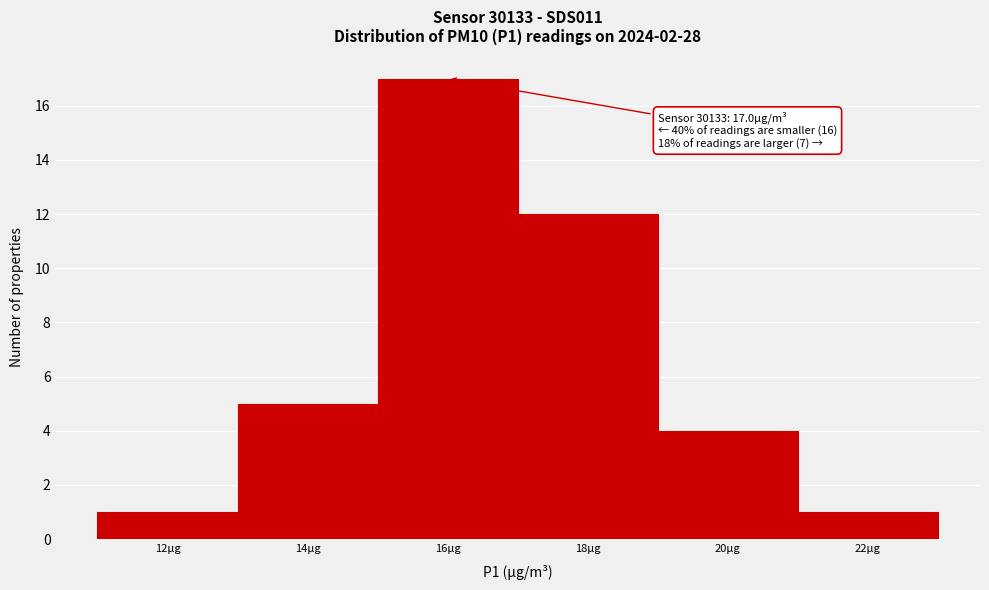

Reading left to right, transcribe all the data shown in this chart.

1	5	17	12	4	1